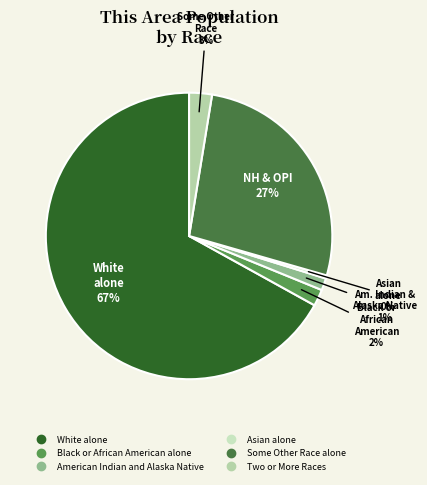

Count the number of slices in the pie.

6